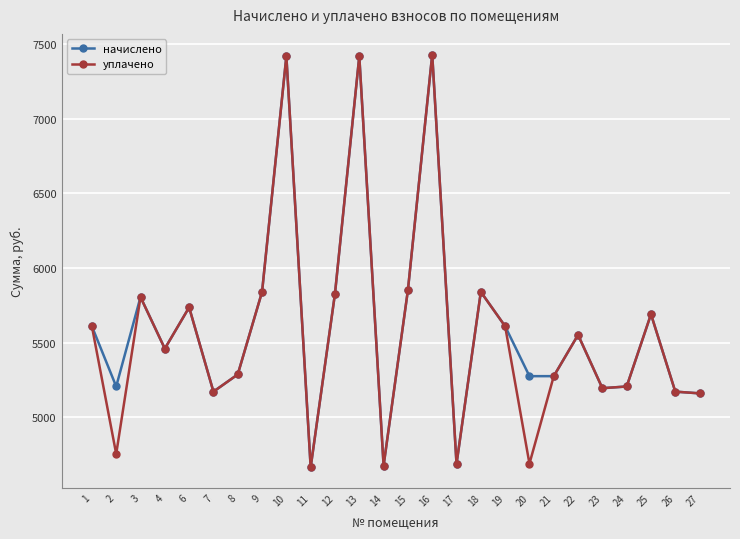

How many interior local peaks does the уплачено series have?

8